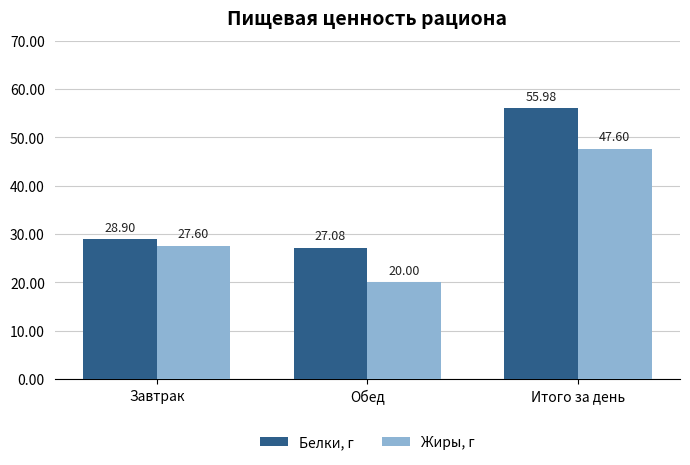

The value of Белки, г at Итого за день is 56.0. True or false?

True